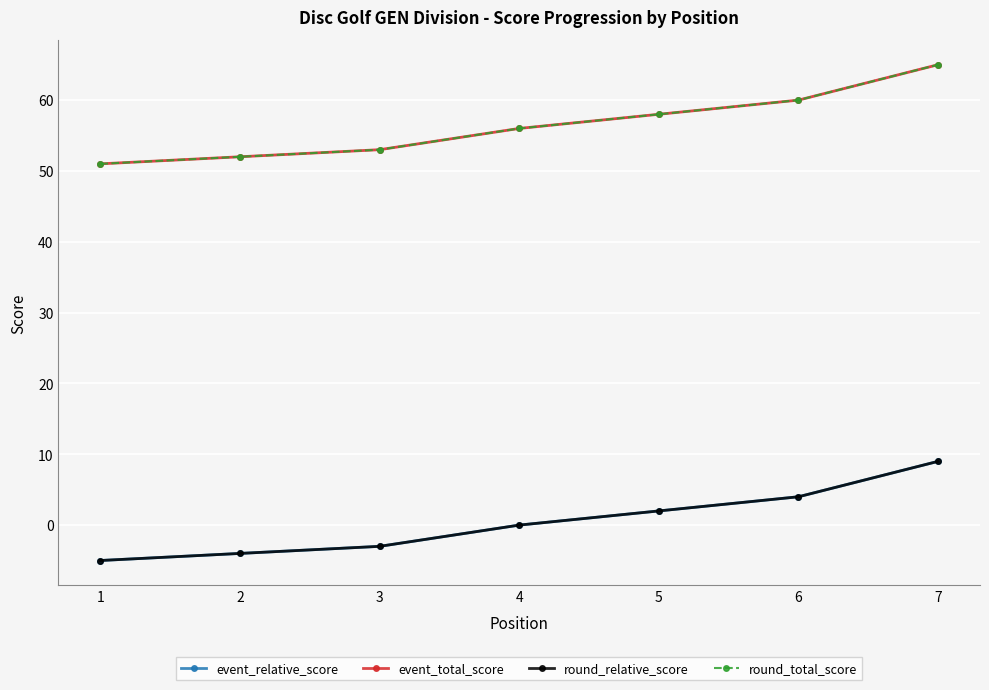

At which category does the chart reach its minimum across all series?

1